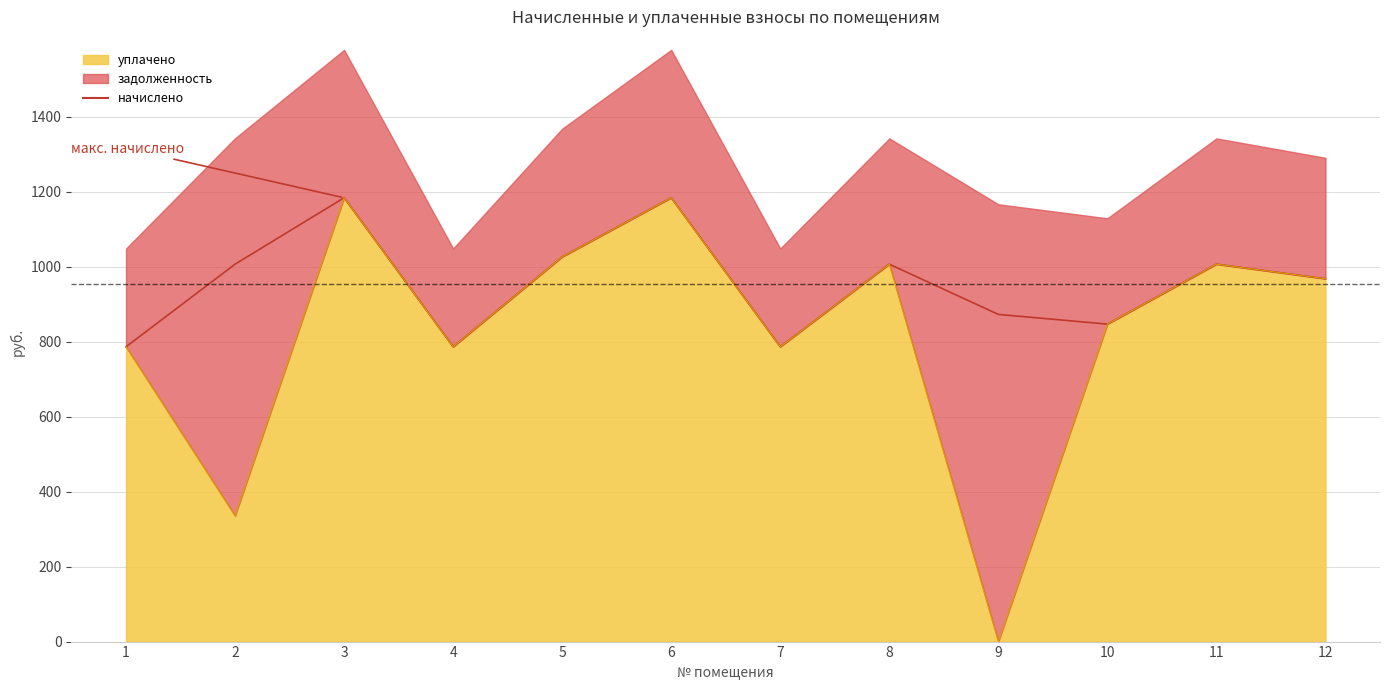

At which category is the sum across all series the highest?

3